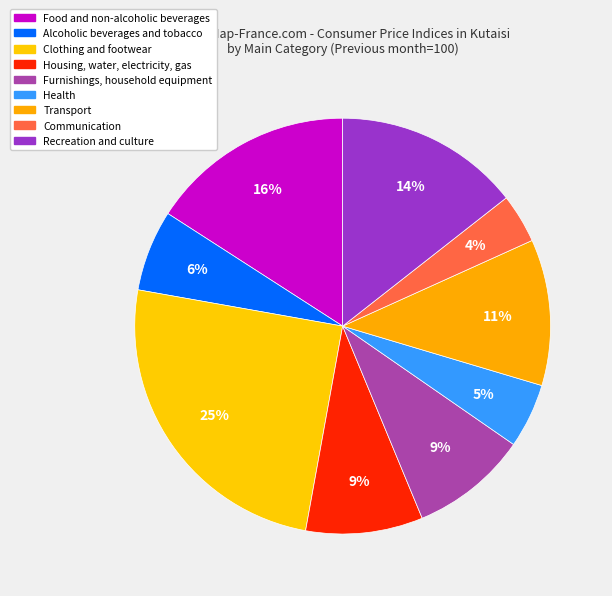

Count the number of slices in the pie.

9